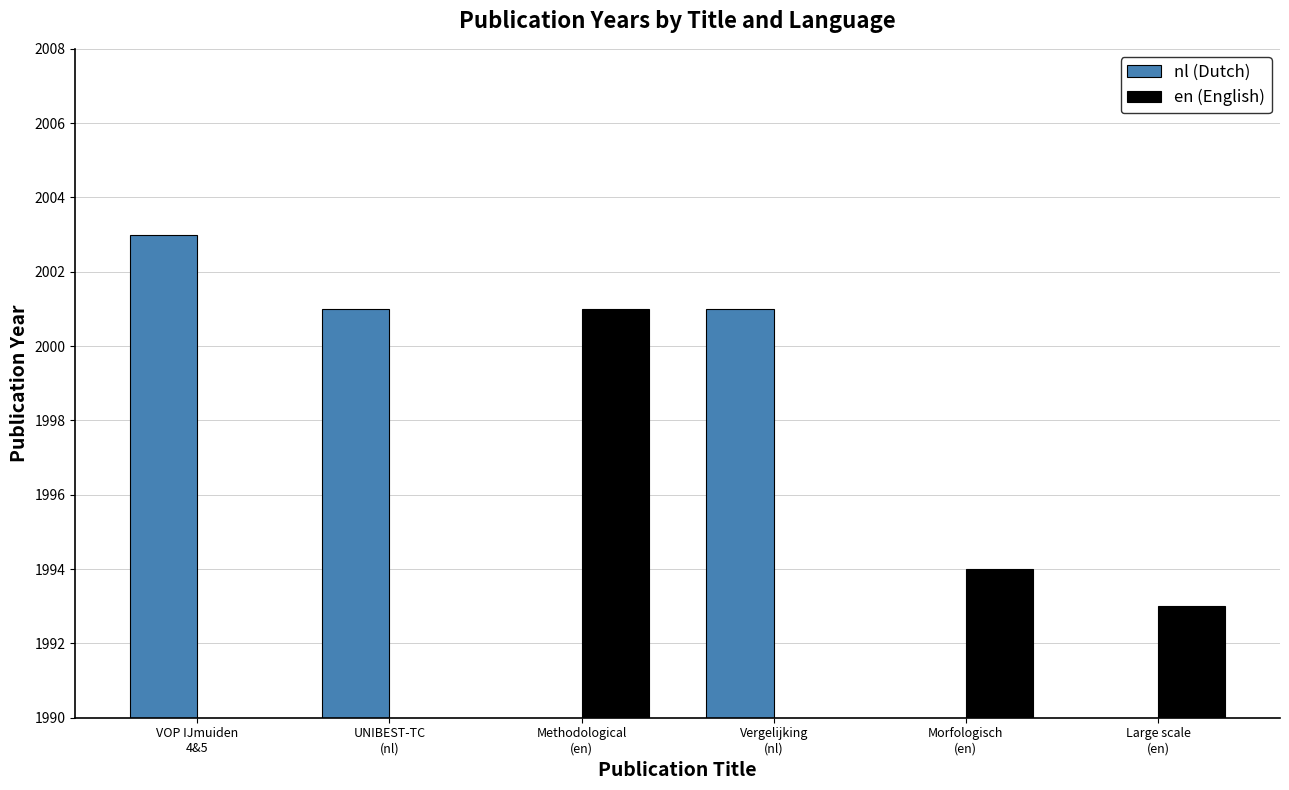

What is the value of the nl bar at the 2nd from the left?

2001